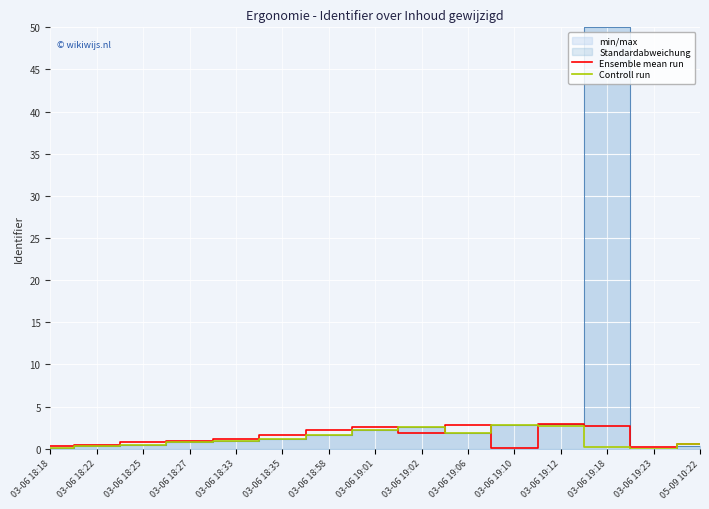

At how many categories does at least one series exceed 2?

7